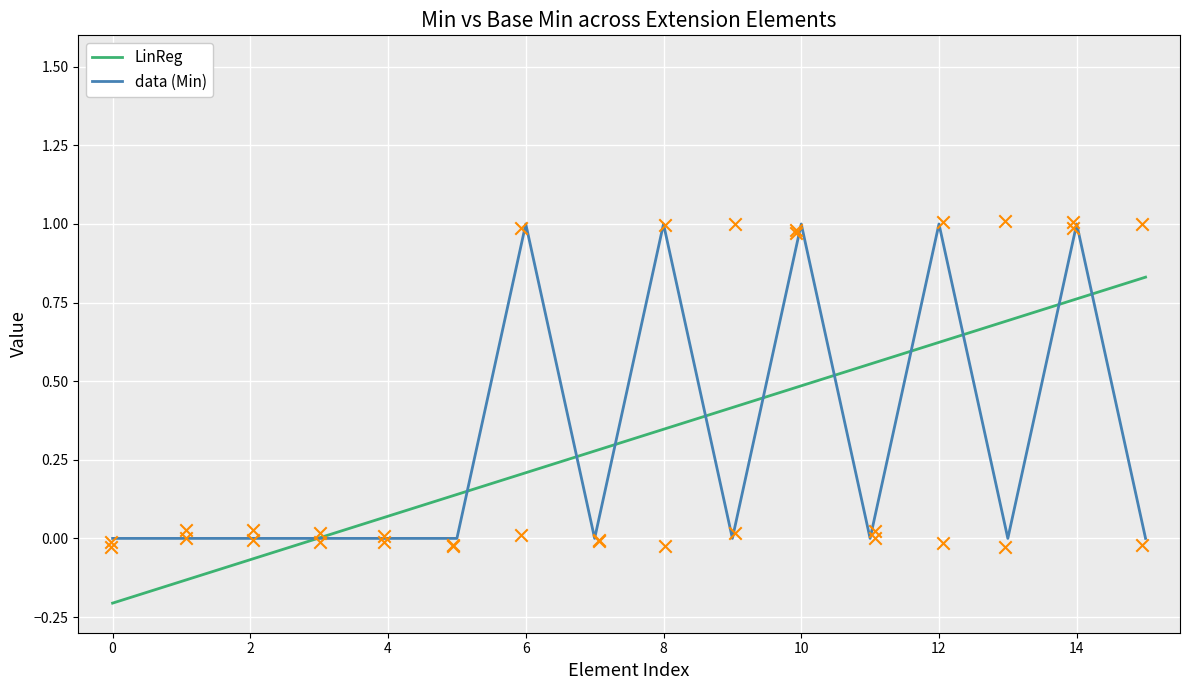

The data (Min) series shows 1 at 6. True or false?

True